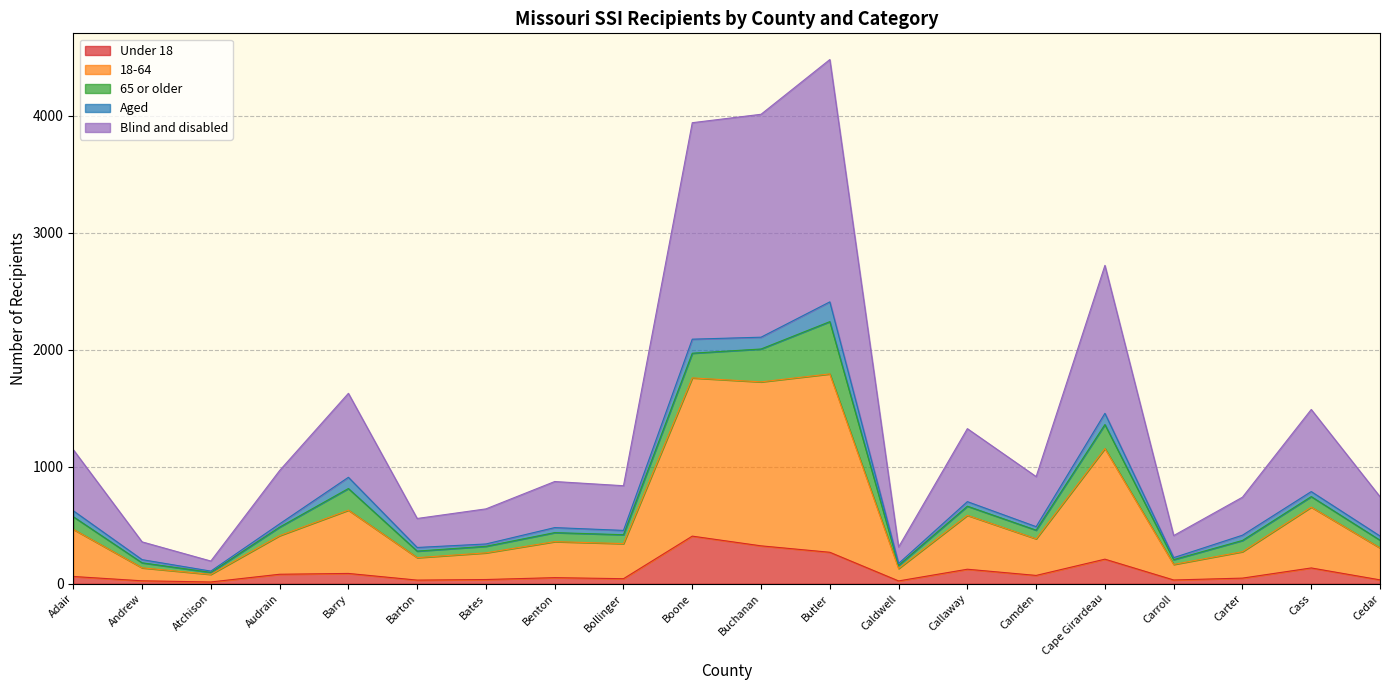

The value of Under 18 at Cass is 135. True or false?

True